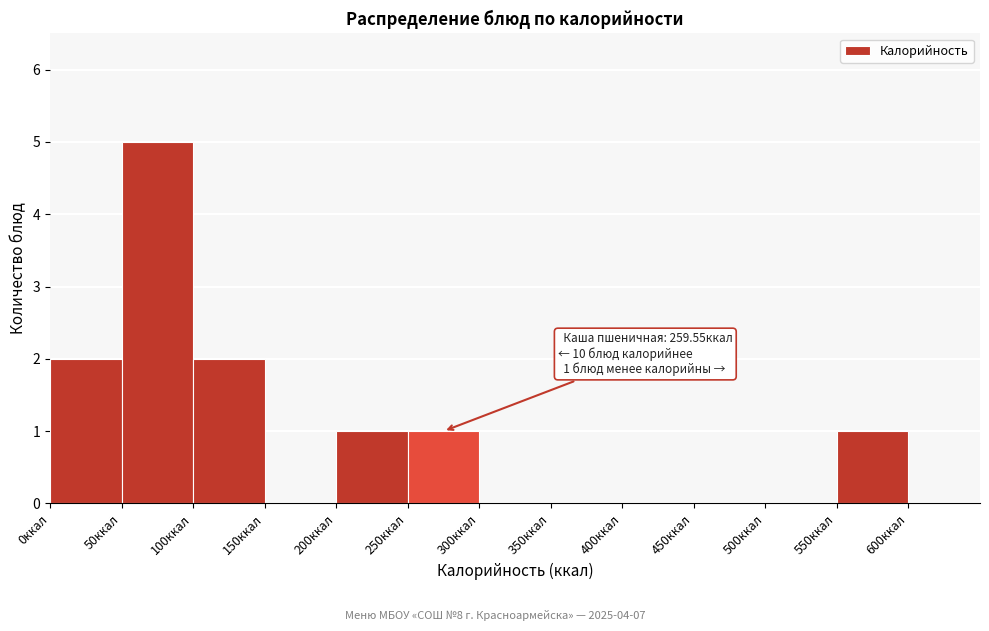

Over which range of the x-axis is the bar tallest?

50 to 100